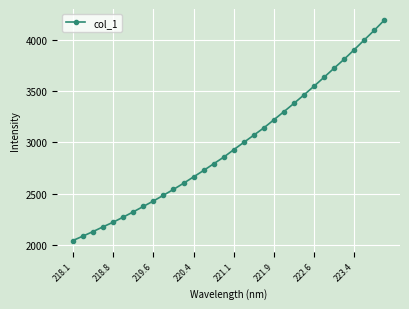

Is this an area chart (filled region under the line)?

No